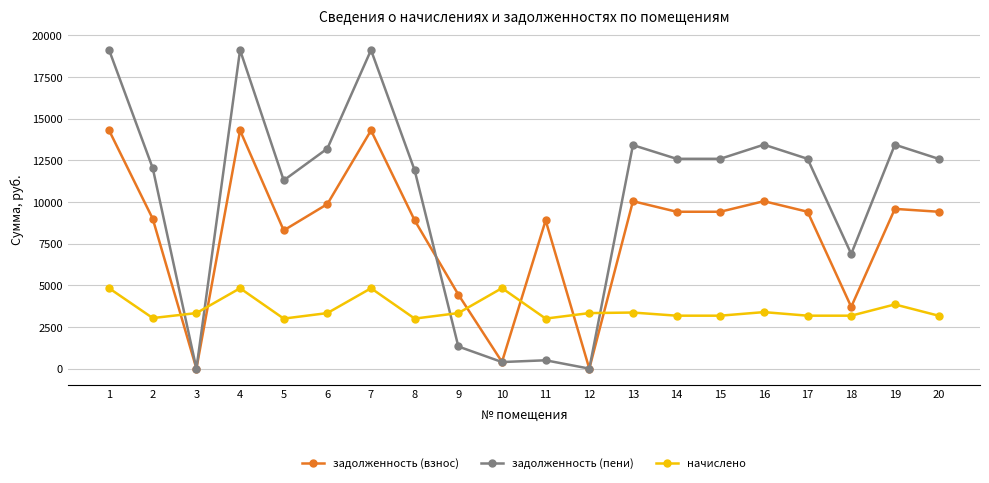

List the series in order of their overall mean, lowest first.

начислено, задолженность (взнос), задолженность (пени)